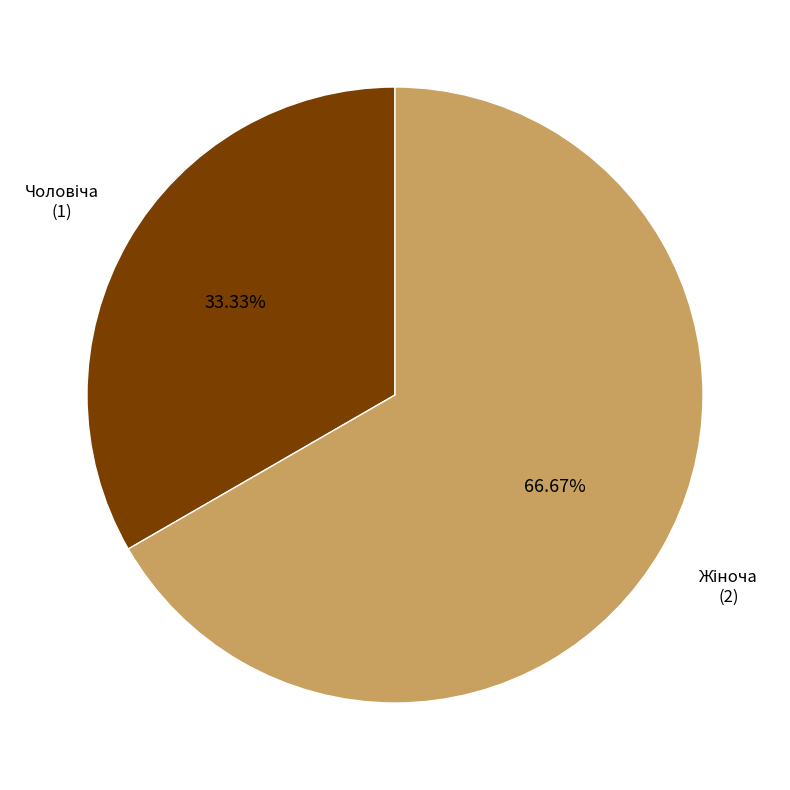

Does any single category account for the majority?

Yes